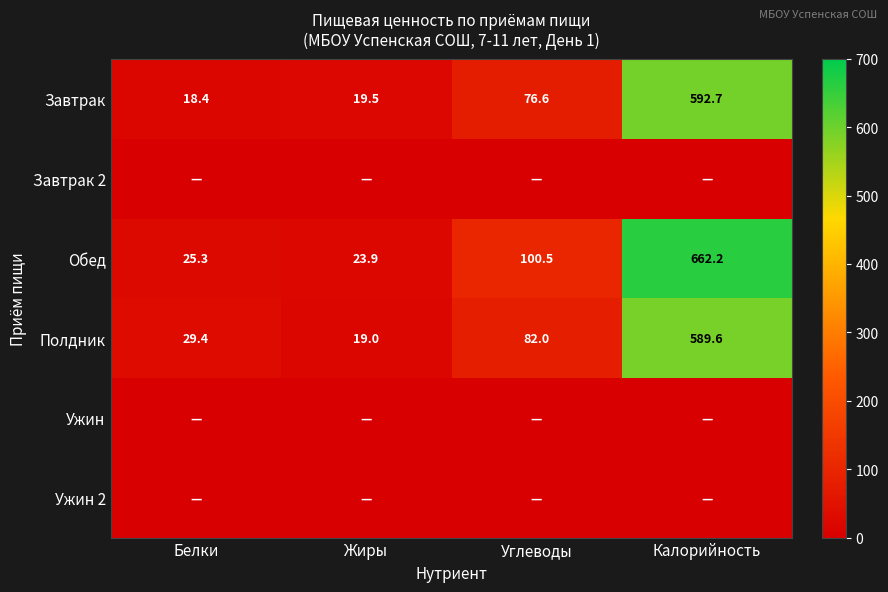

At which label is Полдник closest to 304?

Углеводы